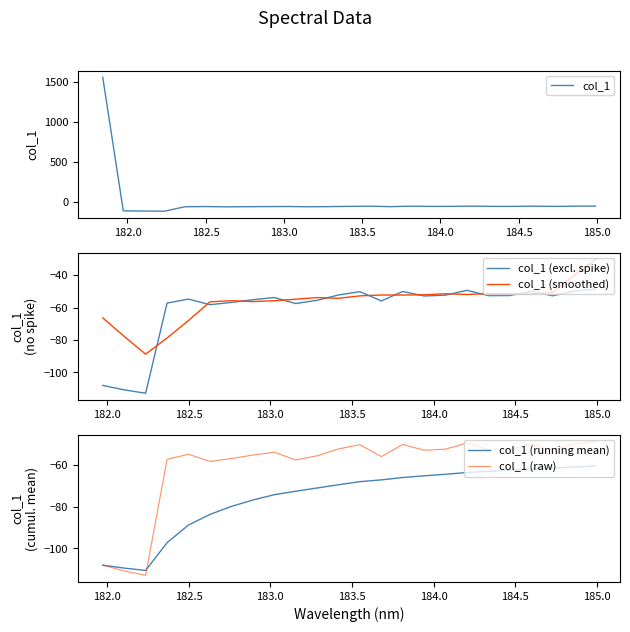

What is the lowest value of the col_1 series?

-112.9